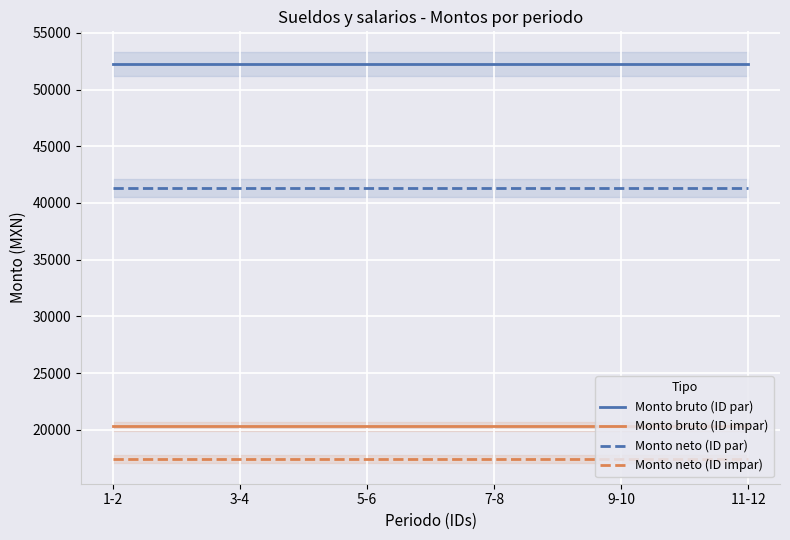

Reading left to right, extract all data points from this chart.

Monto bruto (ID par): 52284.8	52284.8	52284.8	52284.8	52284.8	52284.8
Monto bruto (ID impar): 20310.2	20310.2	20310.2	20310.2	20310.2	20310.2
Monto neto (ID par): 41317.1	41317.1	41317.1	41317.1	41317.1	41317.1
Monto neto (ID impar): 17394.0	17394.0	17394.0	17394.0	17394.0	17394.0